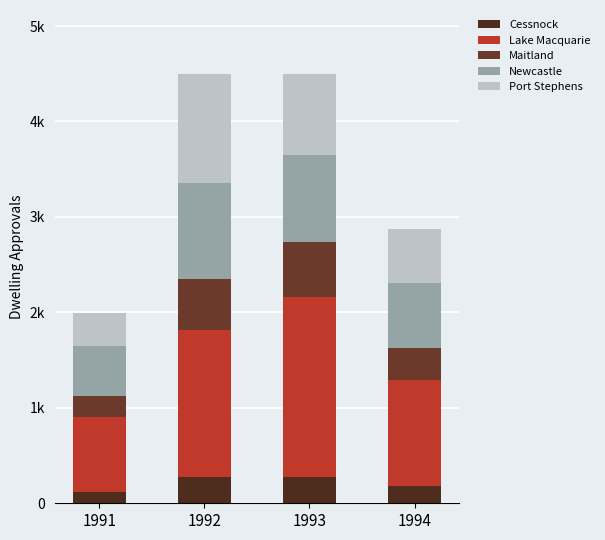

Is it true that Cessnock equals 273 at 1993?

True